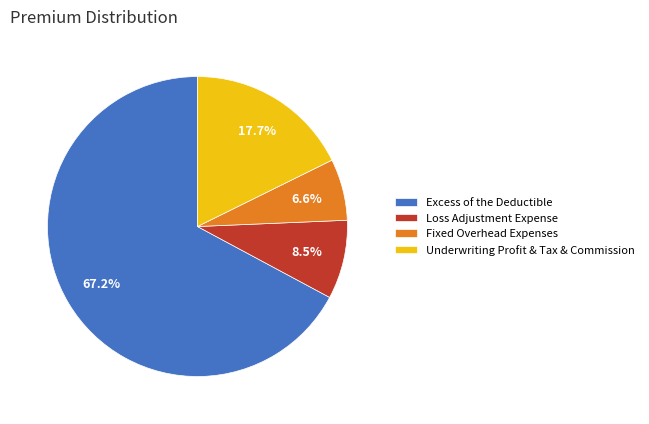

To the nearest percent, what is the difference between the largest and smallest slice percentages?

61%